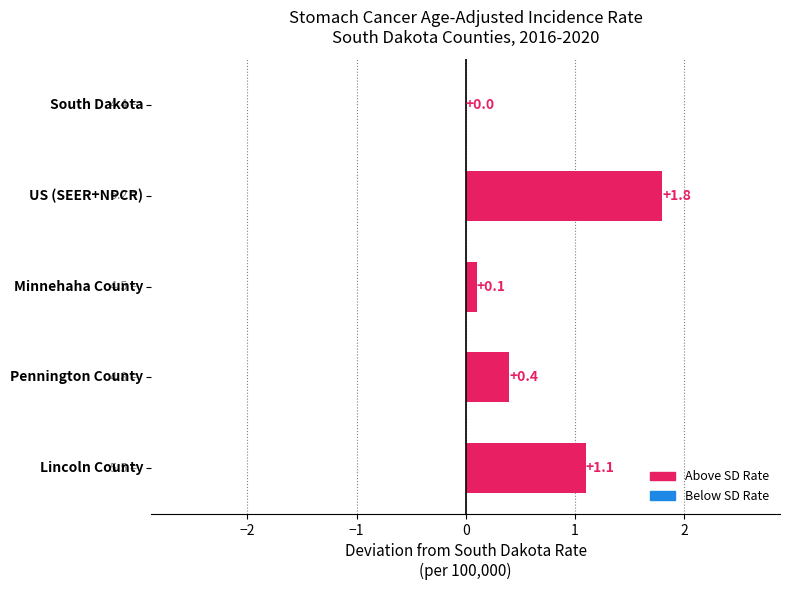

What is the sum of all values?

3.4